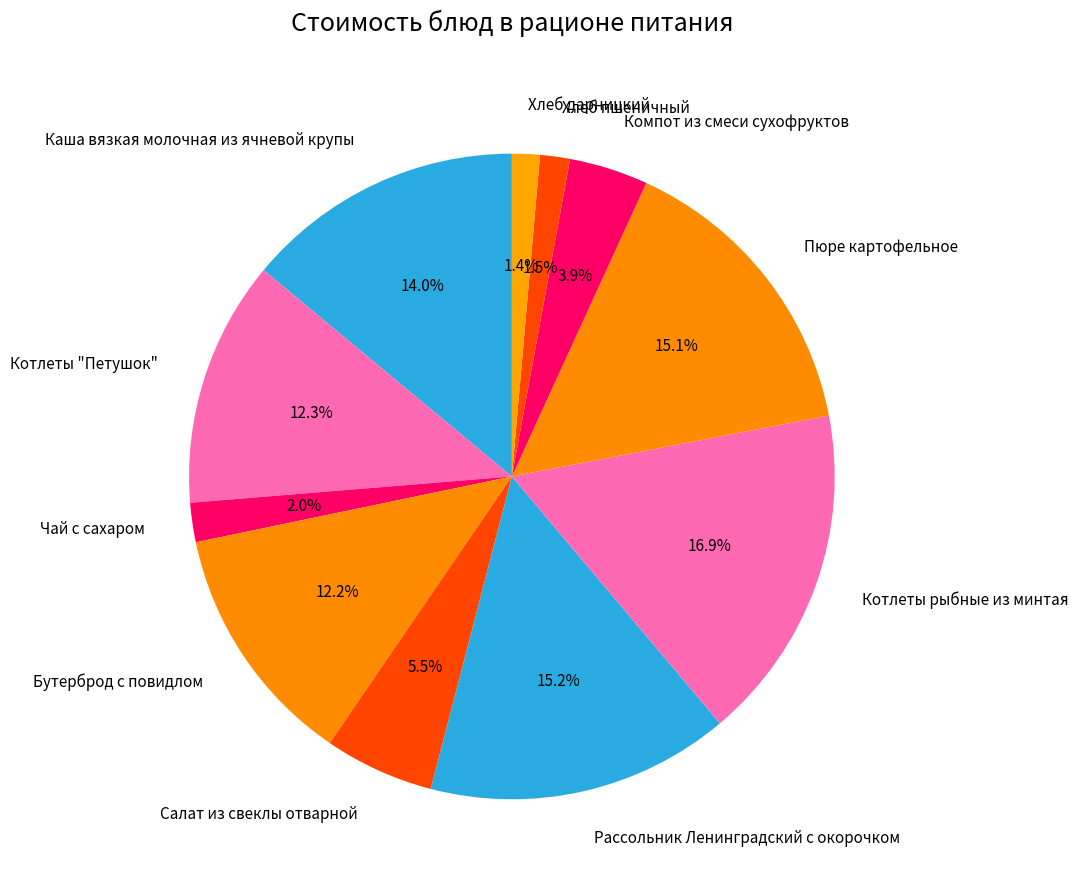

How much of the chart is everything except Рассольник Ленинградский с окорочком?

84.8%